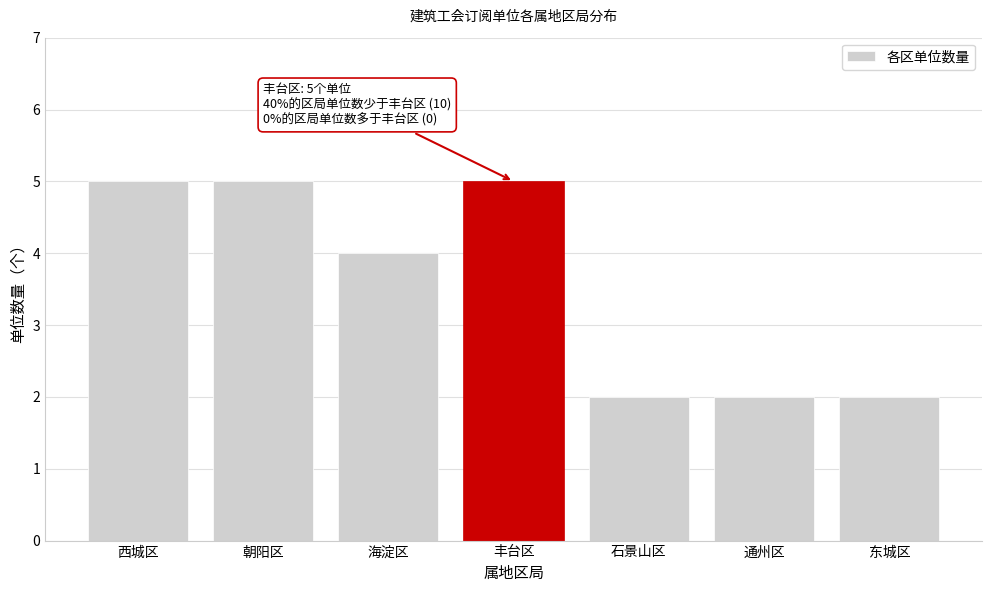

Reading left to right, what are all the values shown in this chart?

西城区=5	朝阳区=5	海淀区=4	丰台区=5	石景山区=2	通州区=2	东城区=2